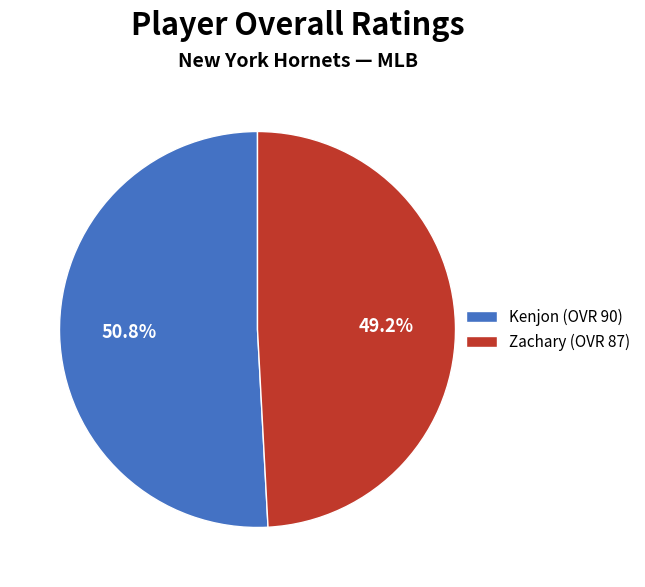

What percentage do Kenjon and Zachary together represent?

100.0%